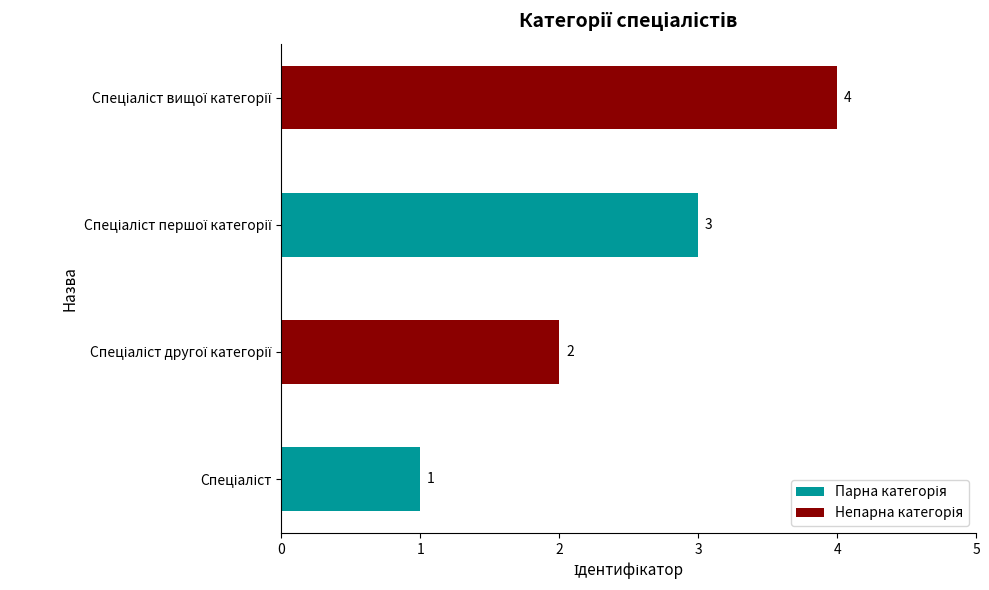

What is the sum of all values?

10